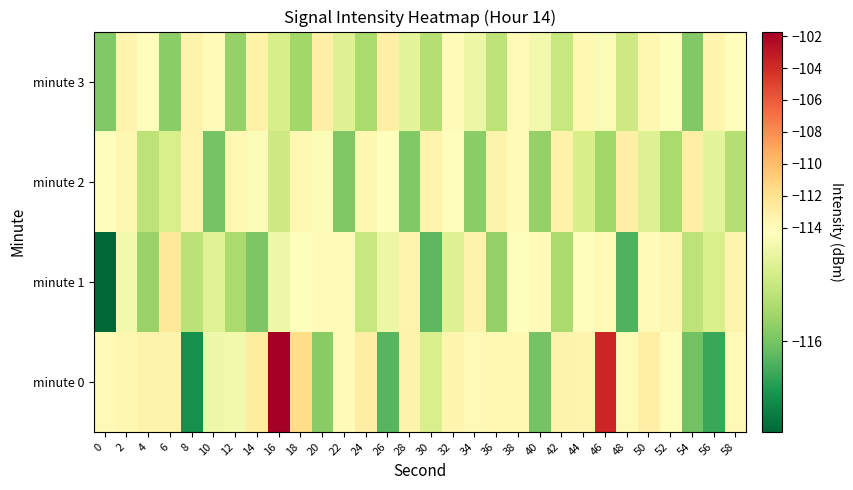

Reading right to left, what are all the values shown in this chart?

minute 0: 58=-113.8	56=-116.5	54=-116.0	52=-114.1	50=-113.0	48=-113.8	46=-103.7	44=-113.4	42=-113.3	40=-116.0	38=-113.7	36=-113.7	34=-113.8	32=-113.5	30=-114.9	28=-113.3	26=-116.3	24=-112.9	22=-114.0	20=-115.8	18=-111.6	16=-101.7	14=-112.7	12=-114.5	10=-114.5	8=-116.9	6=-113.3	4=-113.3	2=-113.6	0=-113.8
minute 1: 58=-113.5	56=-114.9	54=-115.2	52=-113.6	50=-114.0	48=-116.3	46=-113.8	44=-114.1	42=-115.5	40=-113.9	38=-114.2	36=-115.7	34=-113.3	32=-114.8	30=-116.2	28=-113.5	26=-114.6	24=-115.1	22=-113.9	20=-114.0	18=-114.2	16=-114.5	14=-115.9	12=-115.5	10=-114.8	8=-115.3	6=-112.6	4=-115.7	2=-114.5	0=-117.4
minute 2: 58=-115.3	56=-114.7	54=-113.0	52=-115.5	50=-114.8	48=-113.1	46=-115.6	44=-114.9	42=-113.2	40=-115.7	38=-114.0	36=-113.3	34=-115.8	32=-114.1	30=-113.5	28=-115.9	26=-114.2	24=-113.6	22=-115.9	20=-114.3	18=-113.7	16=-115.0	14=-114.3	12=-113.7	10=-116.0	8=-113.5	6=-114.9	4=-115.2	2=-113.6	0=-114.1
minute 3: 58=-114.1	56=-113.5	54=-115.9	52=-114.2	50=-113.6	48=-115.0	46=-114.3	44=-113.7	42=-115.1	40=-114.5	38=-113.8	36=-115.2	34=-114.6	32=-113.9	30=-115.3	28=-114.7	26=-113.0	24=-115.5	22=-114.8	20=-113.1	18=-115.6	16=-114.9	14=-113.2	12=-115.7	10=-114.0	8=-113.3	6=-115.8	4=-114.1	2=-113.5	0=-115.9